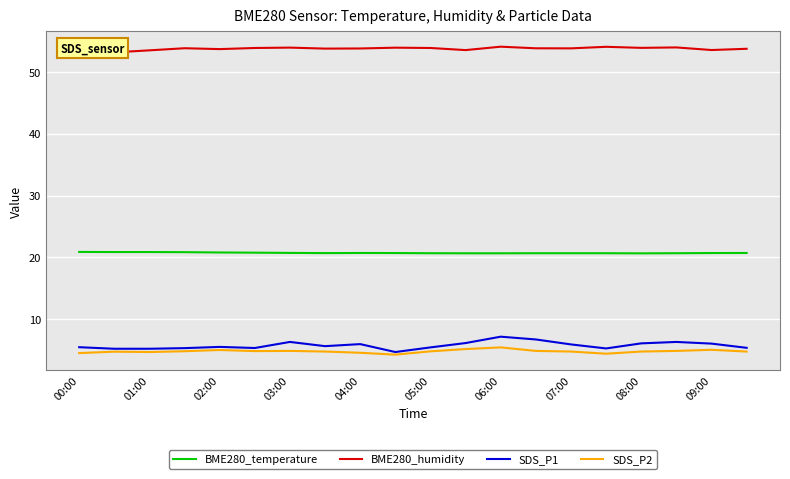

What is the smallest value displayed?

4.3